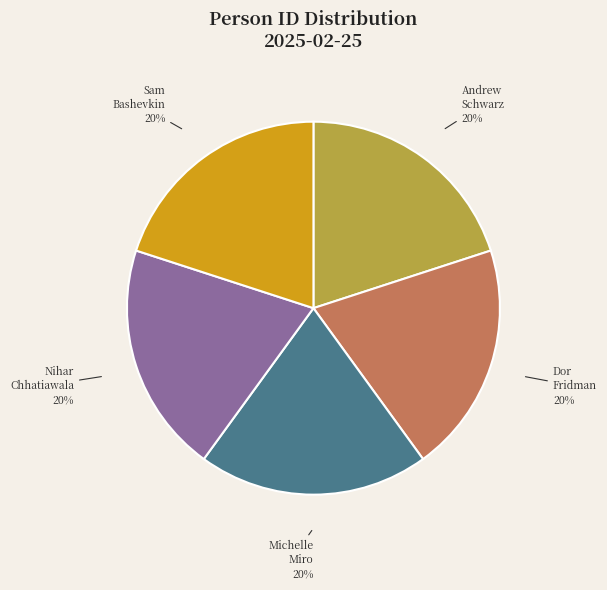

Do Michelle Miro and Andrew Schwarz together represent more than half of the pie?

No